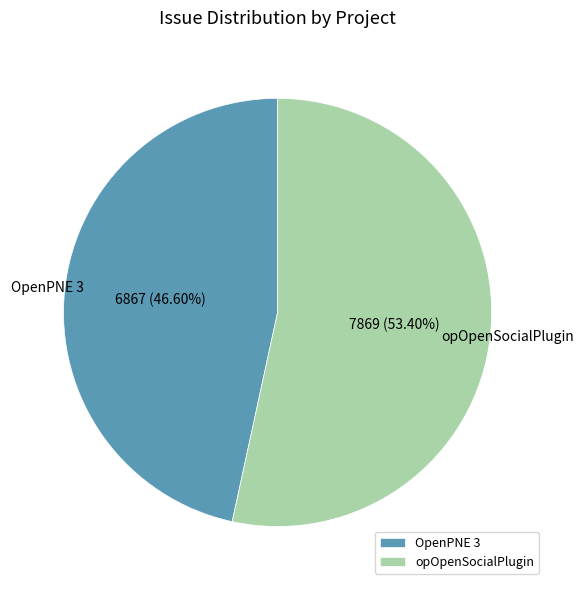

Which has a higher value, OpenPNE 3 or opOpenSocialPlugin?

opOpenSocialPlugin